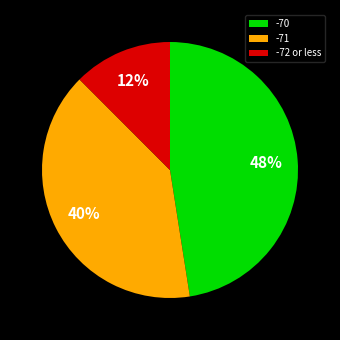

What percentage is the -71 slice, to the nearest percent?

40%